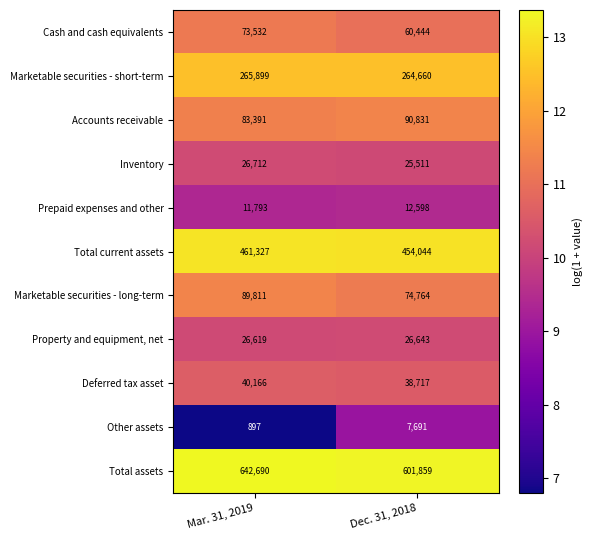

Reading left to right, extract all data points from this chart.

Cash and cash equivalents: 73532	60444
Marketable securities - short-term: 265899	264660
Accounts receivable: 83391	90831
Inventory: 26712	25511
Prepaid expenses and other: 11793	12598
Total current assets: 461327	454044
Marketable securities - long-term: 89811	74764
Property and equipment, net: 26619	26643
Deferred tax asset: 40166	38717
Other assets: 897	7691
Total assets: 642690	601859